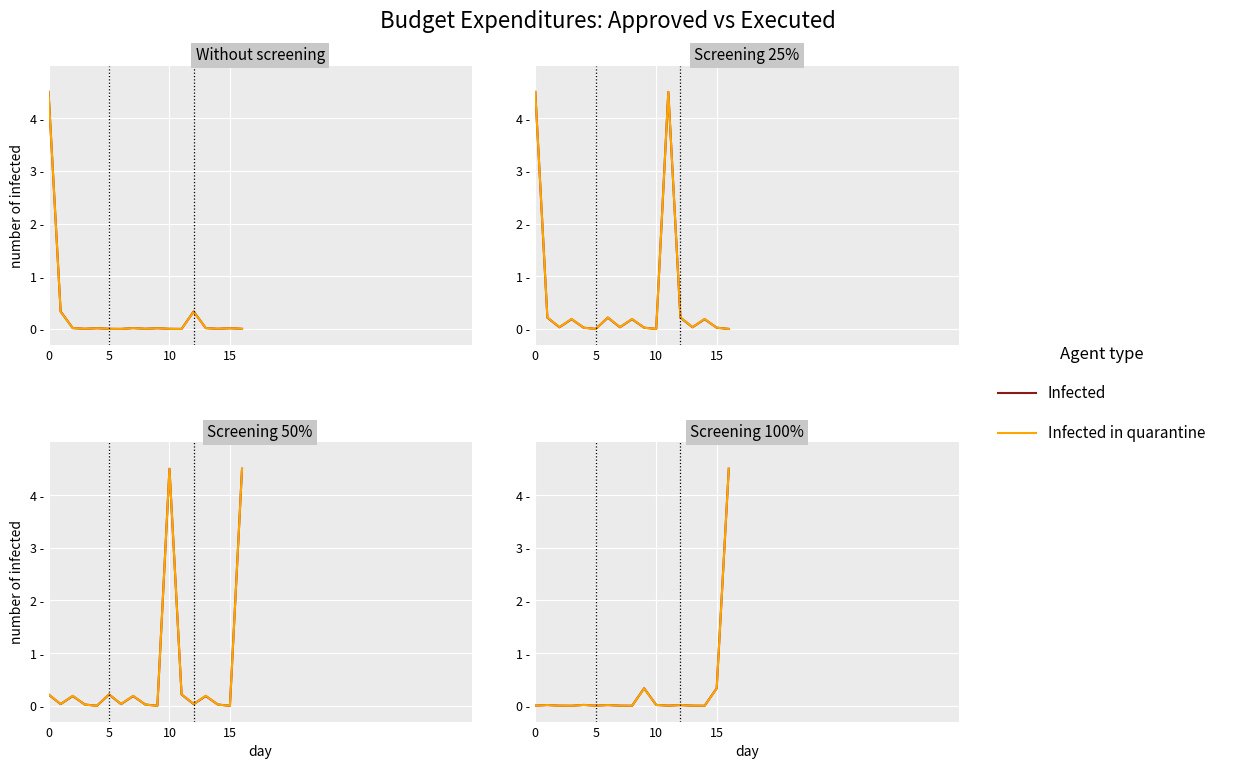

Count the number of data series in this chart.

2